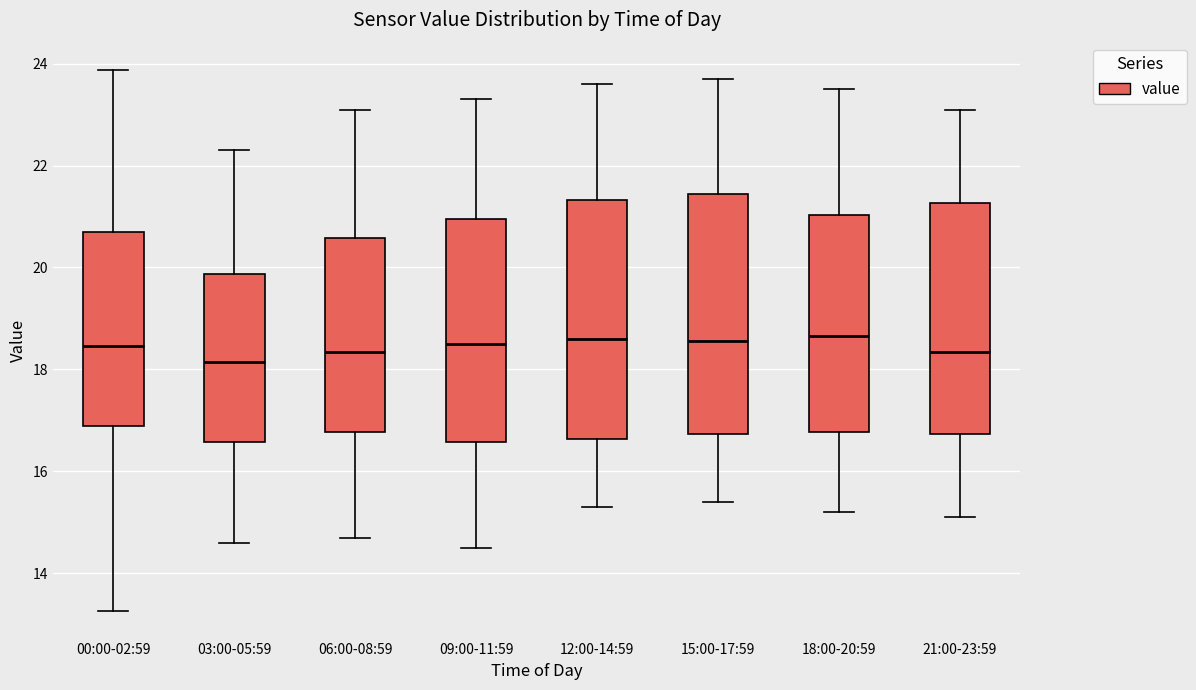

Reading left to right, transcribe this box plot: for each box, give where its median line is, the range the box spans, and where its two whiskers end, as read against the y-axis. The values are not printed on the chart, so give them approximately, as read against the axis.

00:00-02:59: median 18.4, box 16.8 to 20.6, whiskers 13.2 to 23.8
03:00-05:59: median 18.2, box 16.6 to 19.8, whiskers 14.6 to 22.4
06:00-08:59: median 18.4, box 16.8 to 20.6, whiskers 14.8 to 23.2
09:00-11:59: median 18.6, box 16.6 to 21.0, whiskers 14.6 to 23.4
12:00-14:59: median 18.6, box 16.6 to 21.4, whiskers 15.4 to 23.6
15:00-17:59: median 18.6, box 16.8 to 21.4, whiskers 15.4 to 23.8
18:00-20:59: median 18.6, box 16.8 to 21.0, whiskers 15.2 to 23.6
21:00-23:59: median 18.4, box 16.8 to 21.2, whiskers 15.2 to 23.2